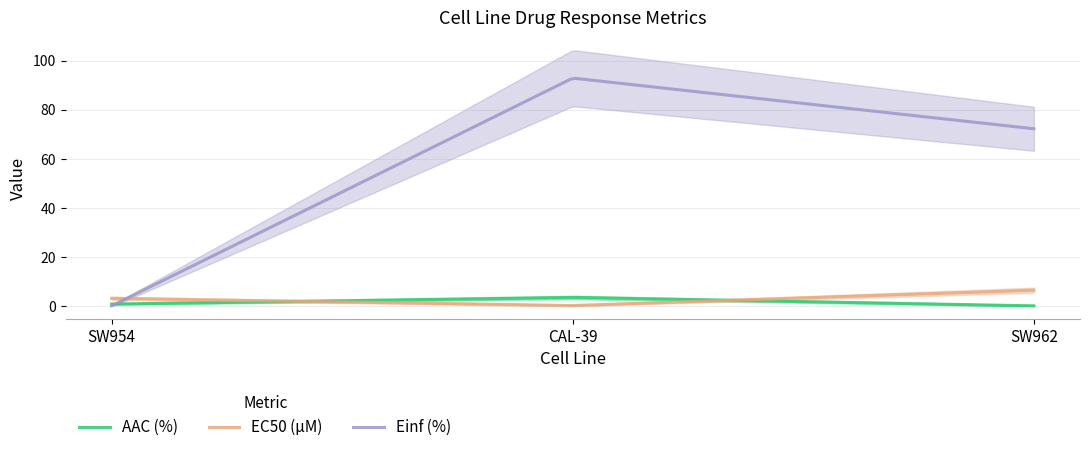

List the labels in order of AAC (%) value, largest first.

CAL-39, SW954, SW962